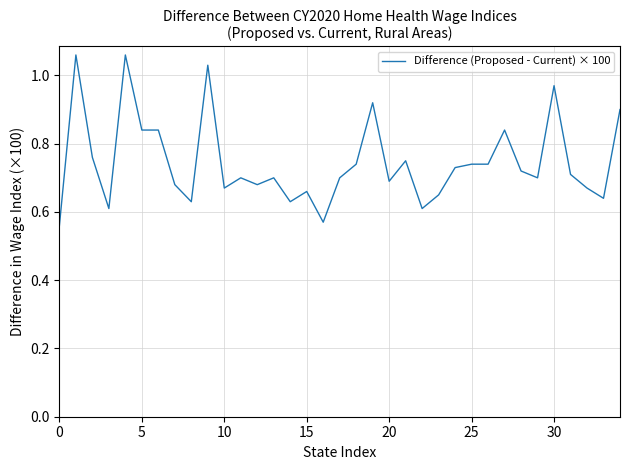

Does the chart have visible grid lines?

Yes